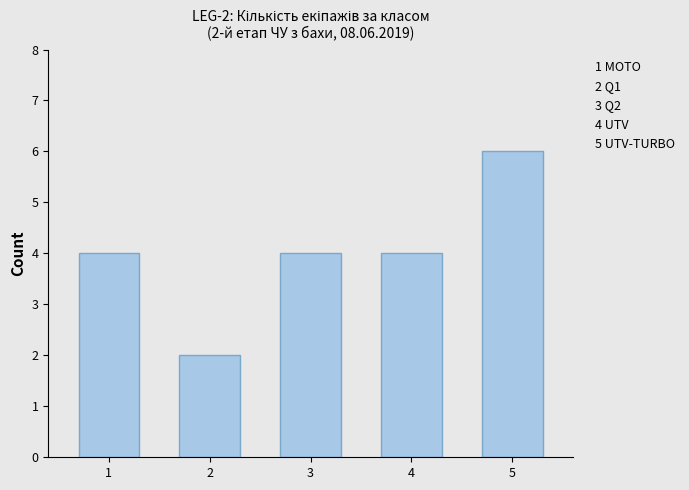

Read the value at 5.

6